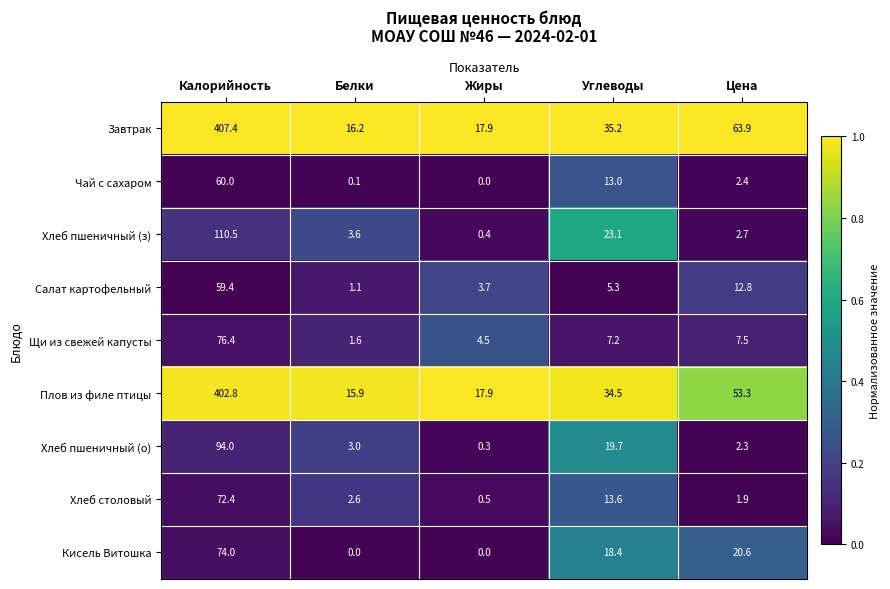

Rank the series at Белки from lowest to highest value.

Кисель Витошка, Чай с сахаром, Салат картофельный, Щи из свежей капусты, Хлеб столовый, Хлеб пшеничный (о), Хлеб пшеничный (з), Плов из филе птицы, Завтрак